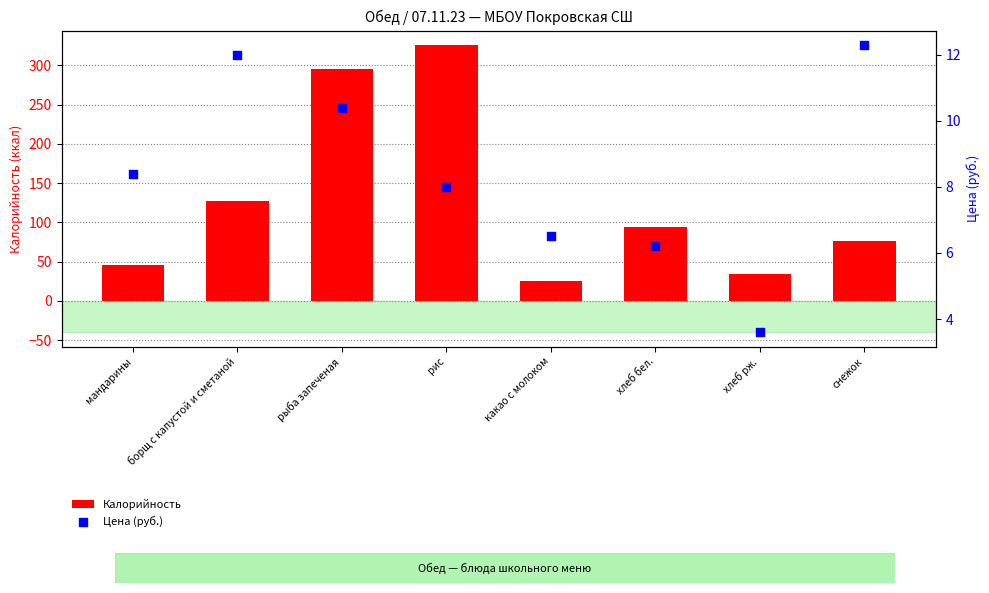

Which series reaches the maximum Y coordinate?

Калорийность